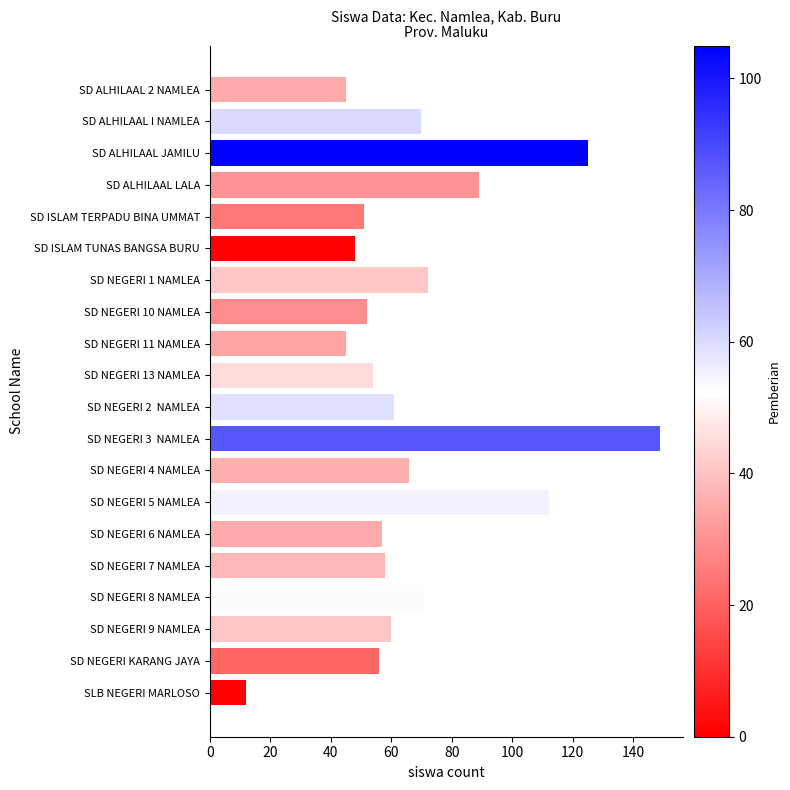

At which category does the chart reach its peak across all series?

SD NEGERI 3  NAMLEA